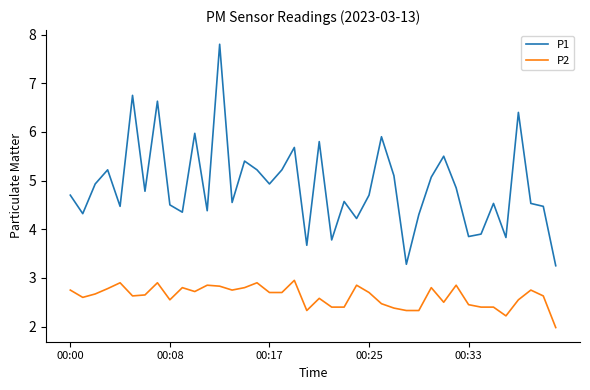

Does the chart have visible grid lines?

No